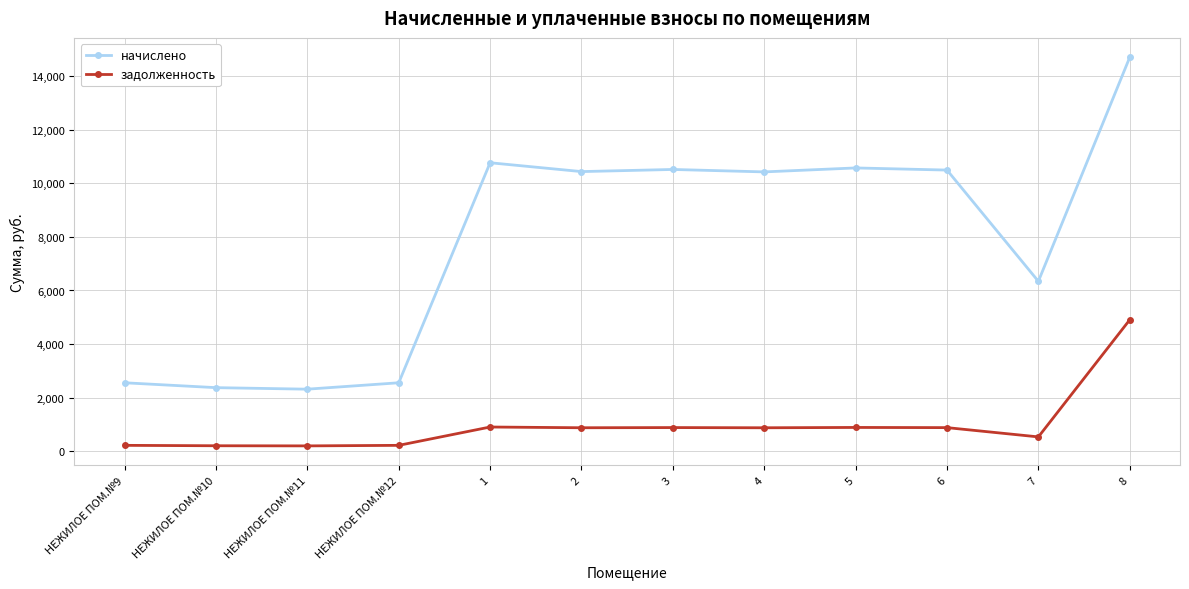

What is the maximum value shown in the chart?

14713.3